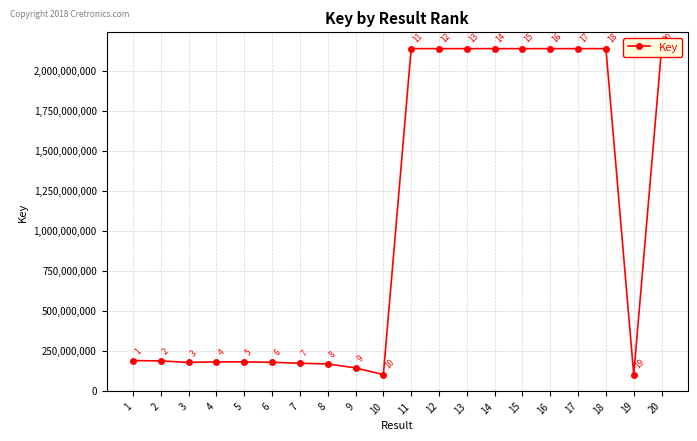

Reading left to right, what are all the values shown in this chart?

1=188786681	2=186359222	3=177120718	4=180678018	5=180680099	6=177841146	7=171959937	8=167446612	9=142946419	10=101175306	11=2137738269	12=2137661379	13=2137714613	14=2137687562	15=2137649733	16=2137735169	17=2137728200	18=2137708118	19=101144550	20=2137656918